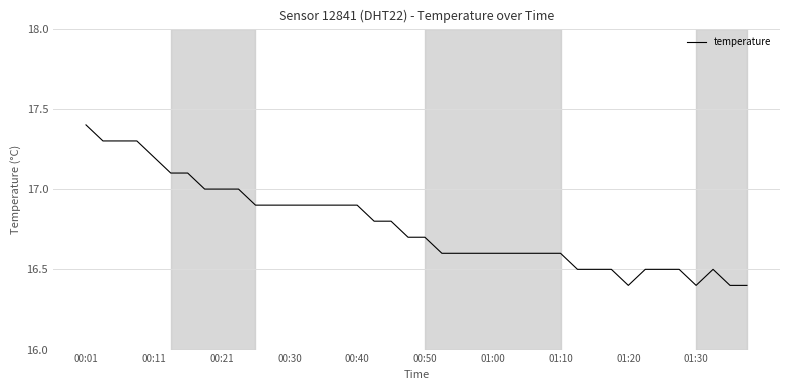

What is the maximum value shown in the chart?

17.4